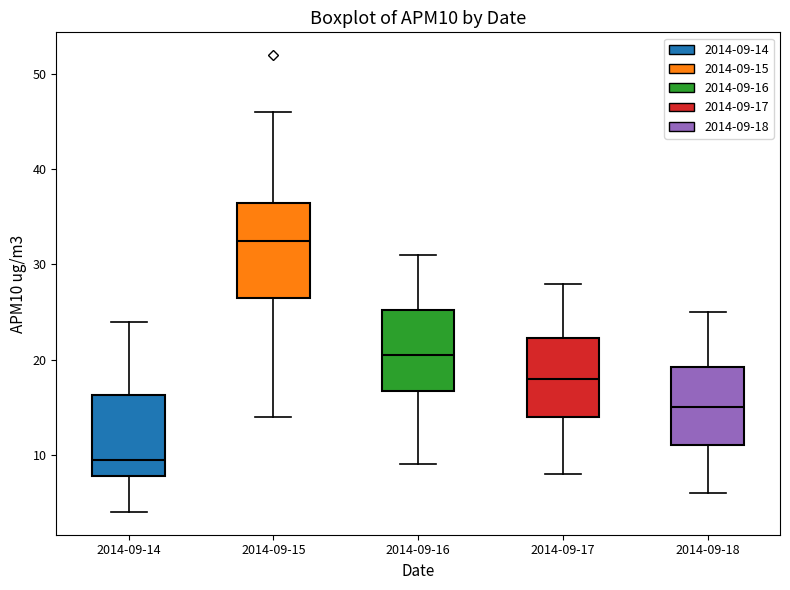

Which box is the tallest, from its lower edge to its upper edge?

2014-09-15